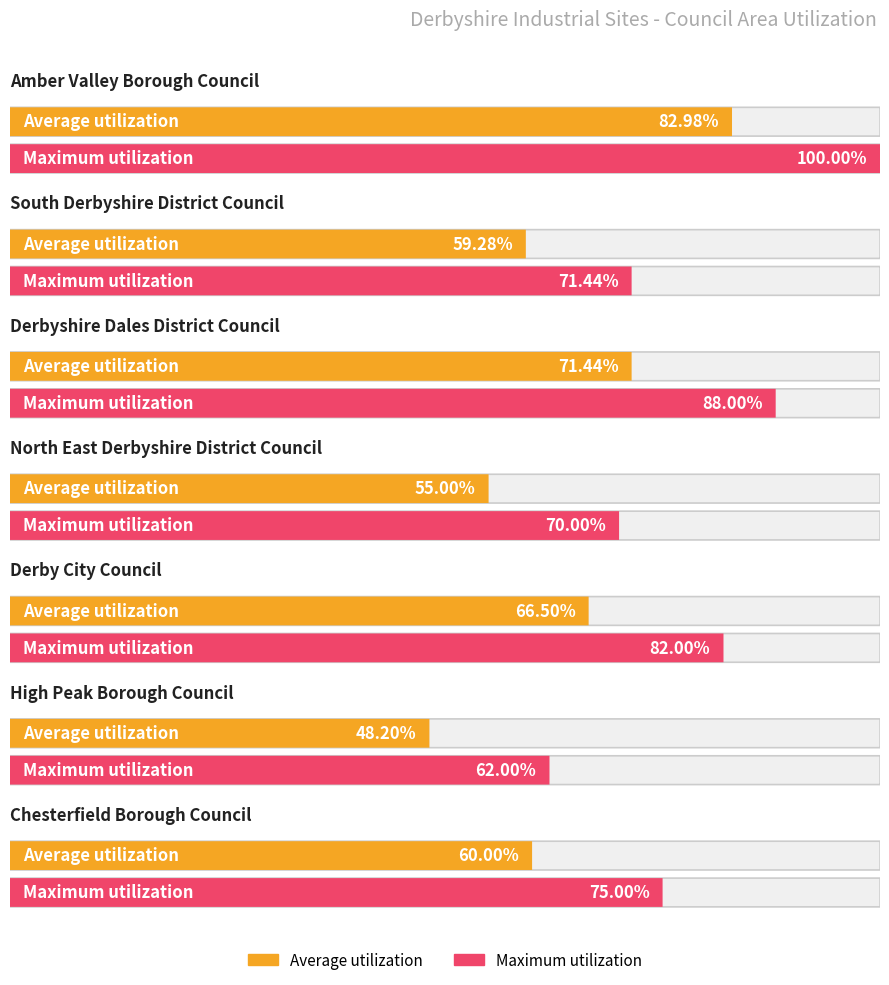

Read the Average utilization value at 3.

55.0